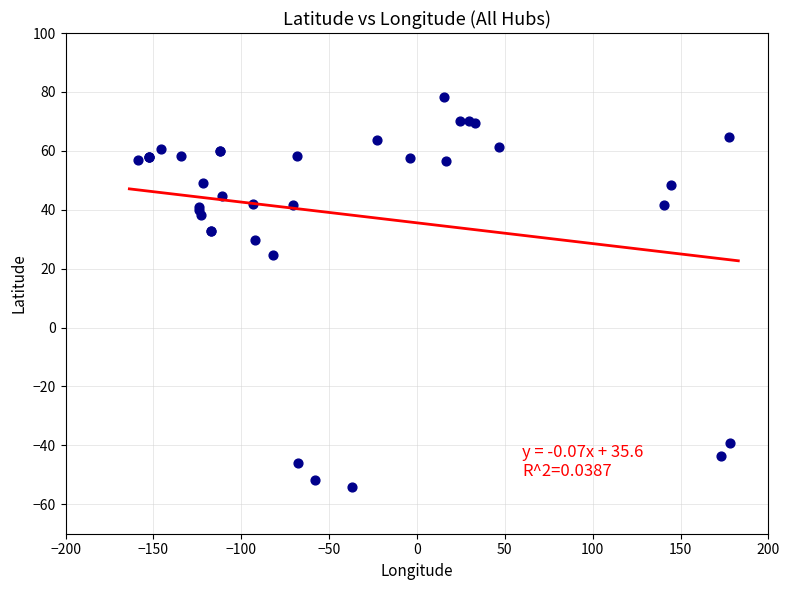

What Y value in the scatter plot is closest to 11?

24.6